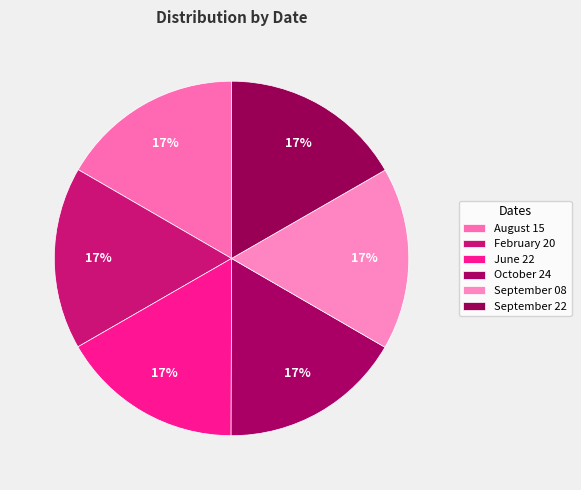

How many segments does this pie chart have?

6